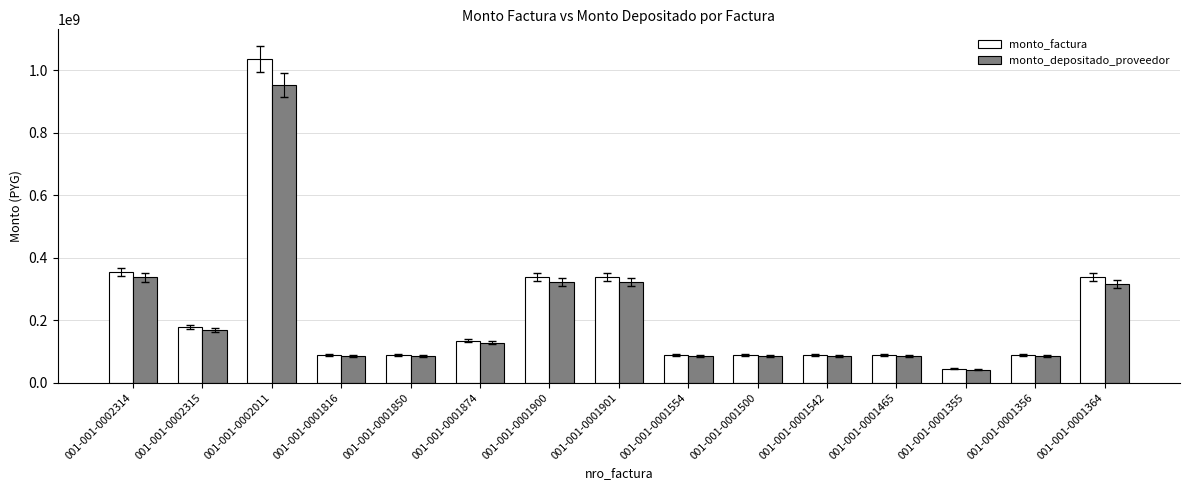

List the series in order of their peak value, lowest first.

monto_depositado_proveedor, monto_factura